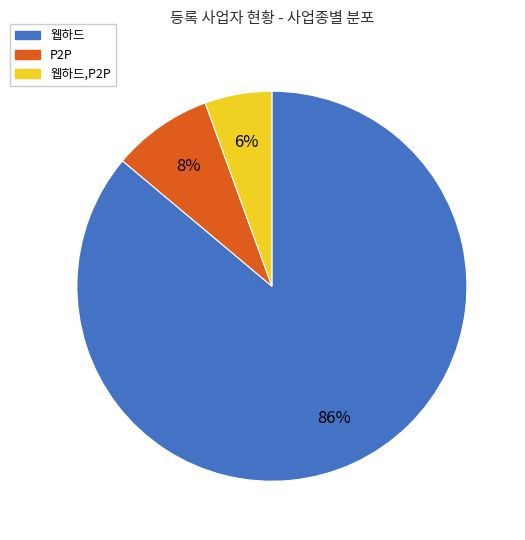

Does any single category account for the majority?

Yes